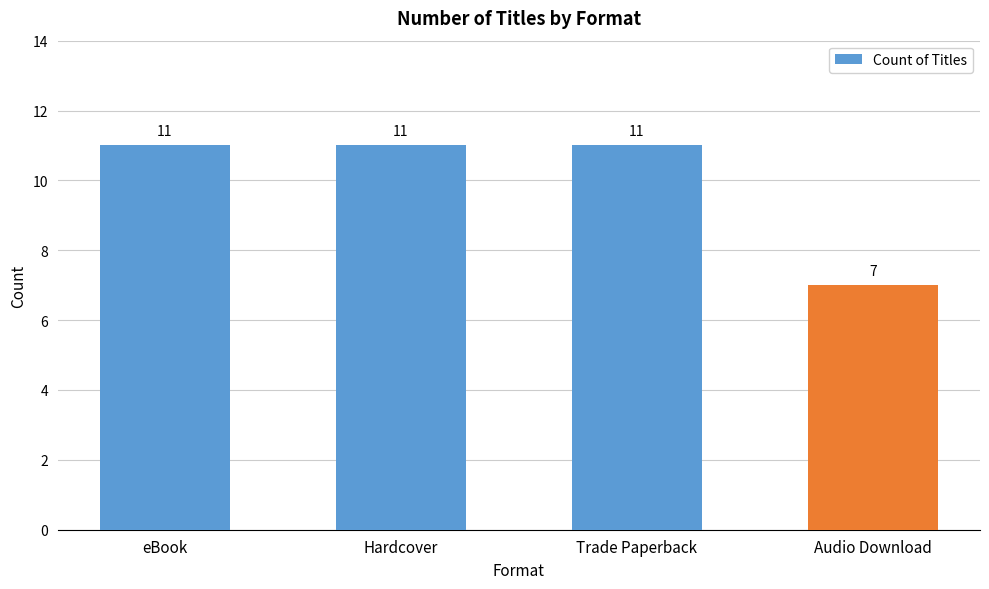

Between Trade Paperback and Audio Download, which is larger?

Trade Paperback